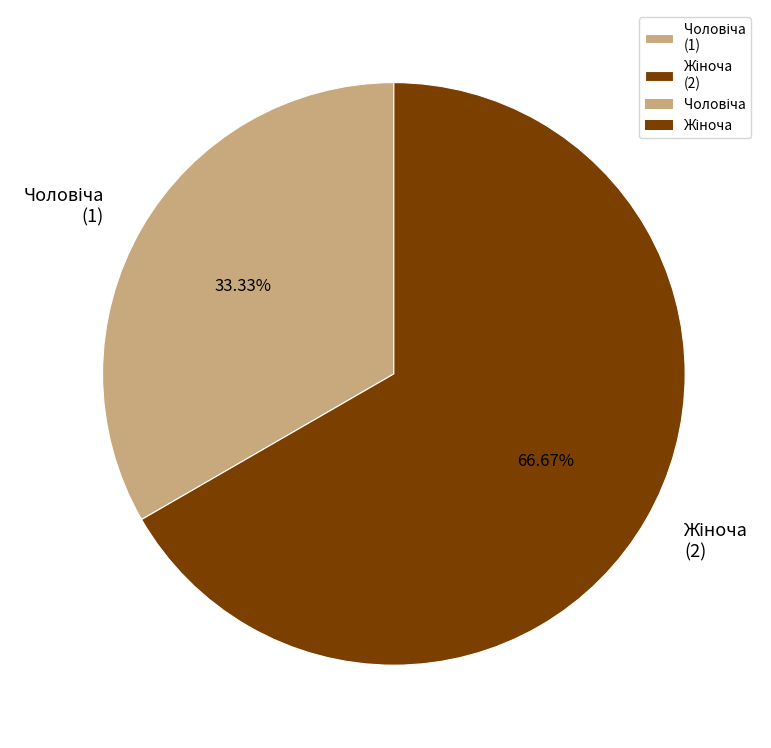

How many slices are in this pie chart?

2